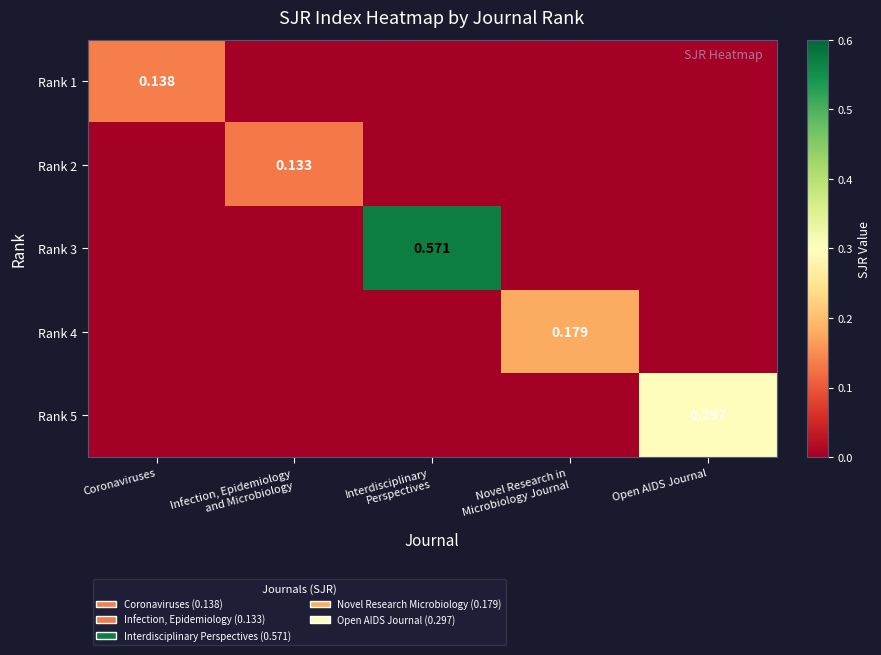

Is the value of Rank 5 at Coronaviruses greater than the value of Rank 3 at Coronaviruses?

No